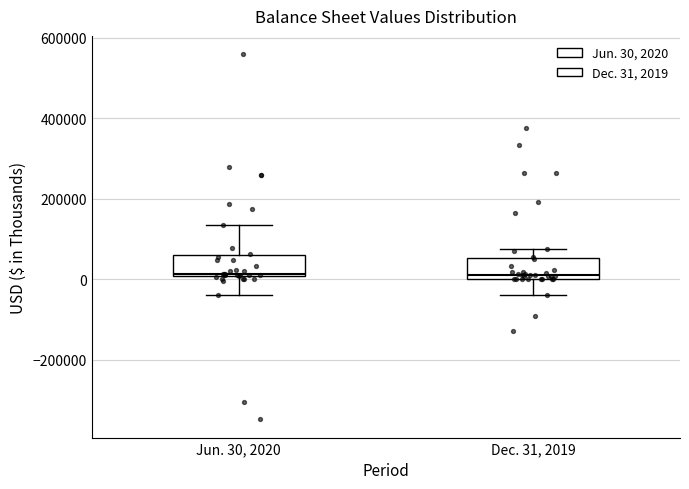

Where is the upper edge of the box for Jun. 30, 2020 on the y-axis? The values are not printed on the chart, so give them approximately, as read against the axis.

60000